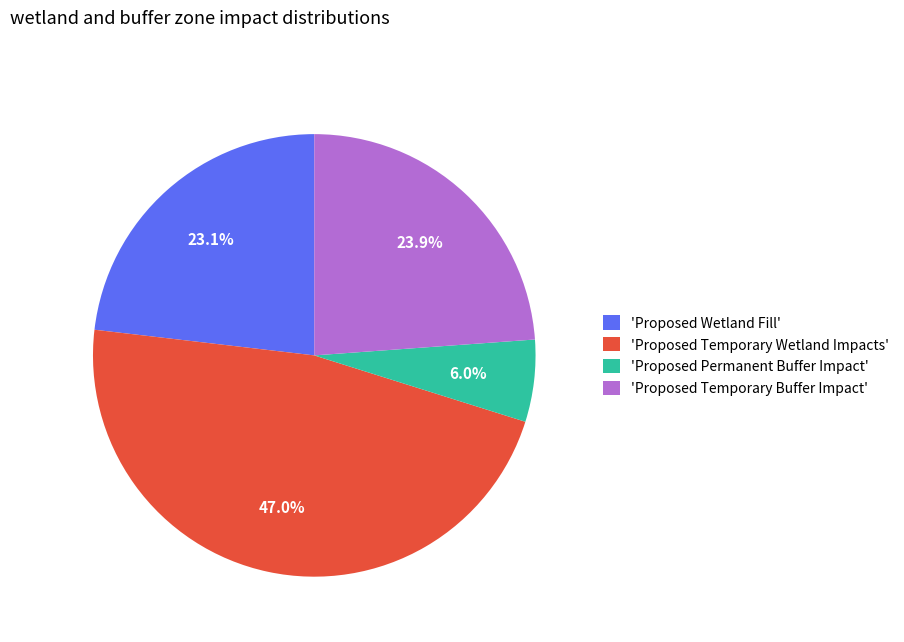

Rank the categories by value from lowest to highest.

'Proposed Permanent Buffer Impact', 'Proposed Wetland Fill', 'Proposed Temporary Buffer Impact', 'Proposed Temporary Wetland Impacts'